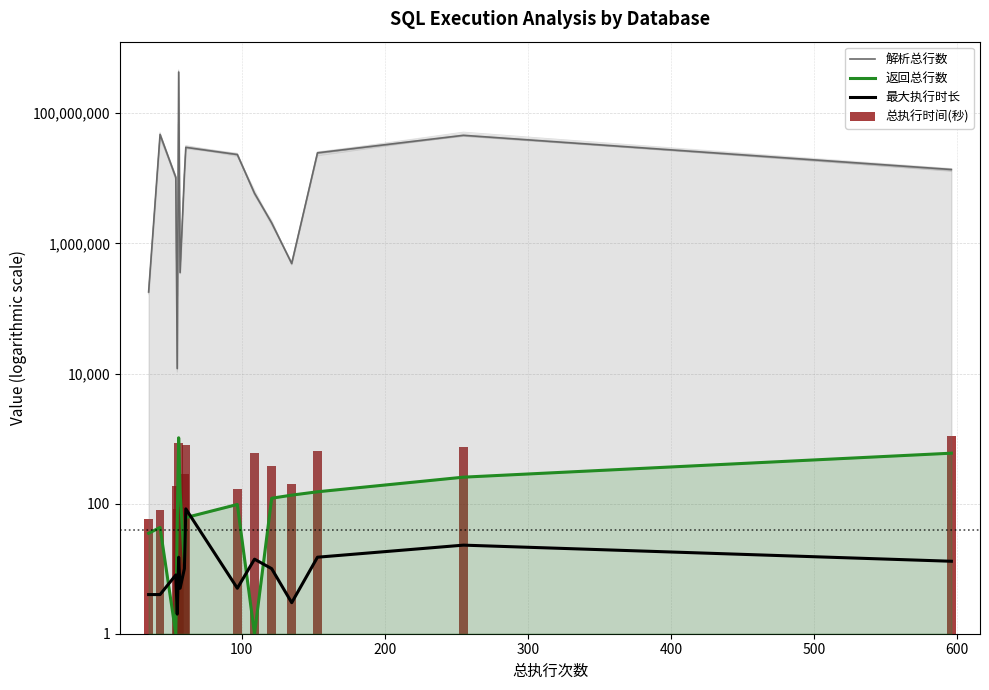

Which series has the widest spread of values?

解析总行数